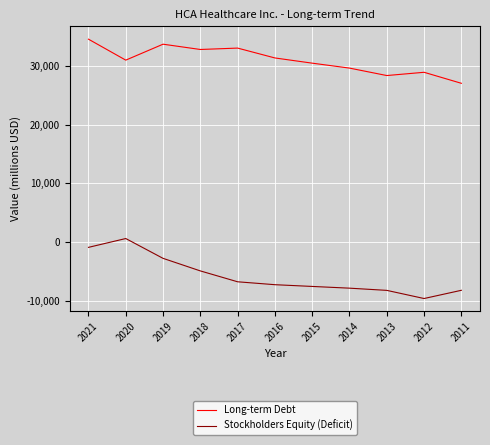

Which series has the largest range (max minus min)?

Stockholders Equity (Deficit)